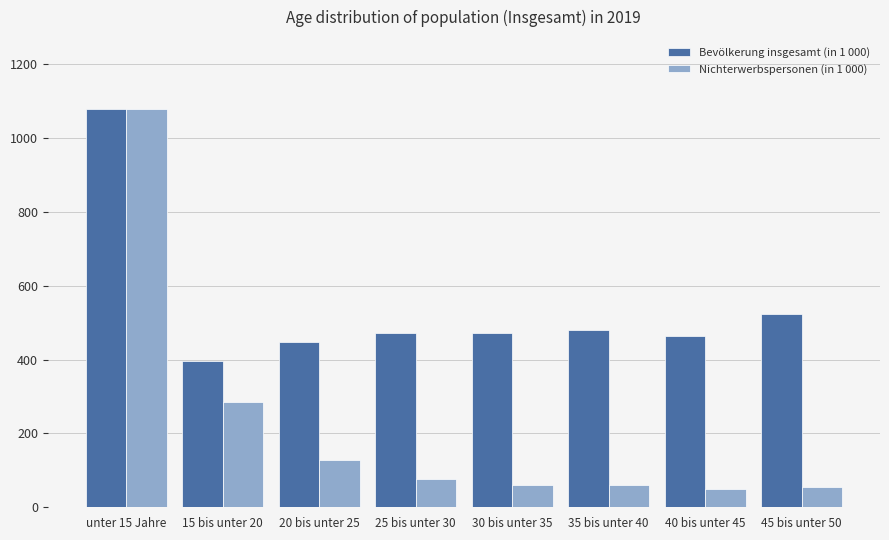

What is the label of the 5th bar from the left?

30 bis unter 35